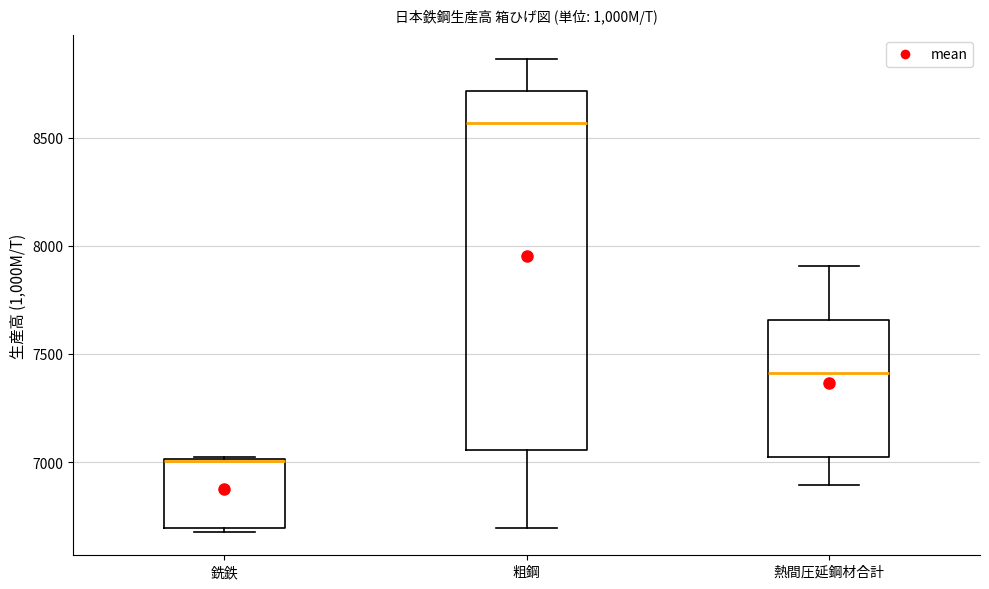

Reading left to right, read every box against the y-axis: the position of its median line, the range the box covers, and the ends of its whiskers. The values are not printed on the chart, so give them approximately, as read against the axis.

銑鉄: median 7000 (drawn on the box's upper edge), box 6700 to 7000, whiskers 6700 (just below the box's lower edge) to 7000
粗鋼: median 8550, box 7050 to 8700, whiskers 6700 to 8850
熱間圧延鋼材合計: median 7400, box 7000 to 7650, whiskers 6900 to 7900